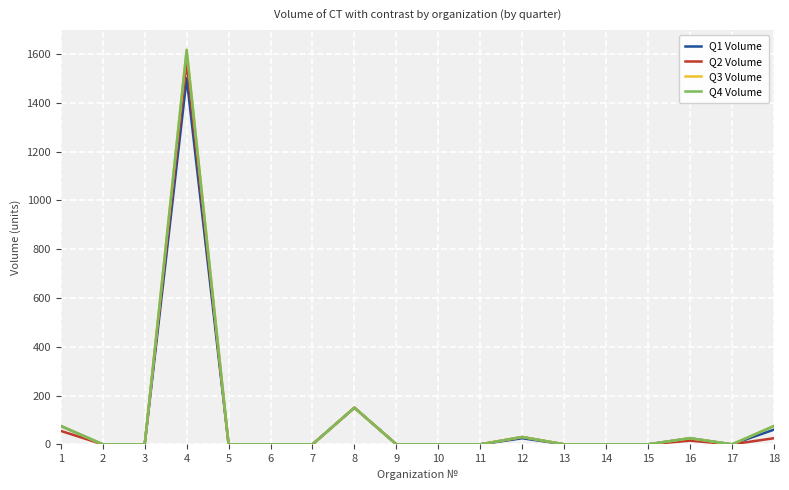

The Q4 Volume series shows 871 at 13. True or false?

False